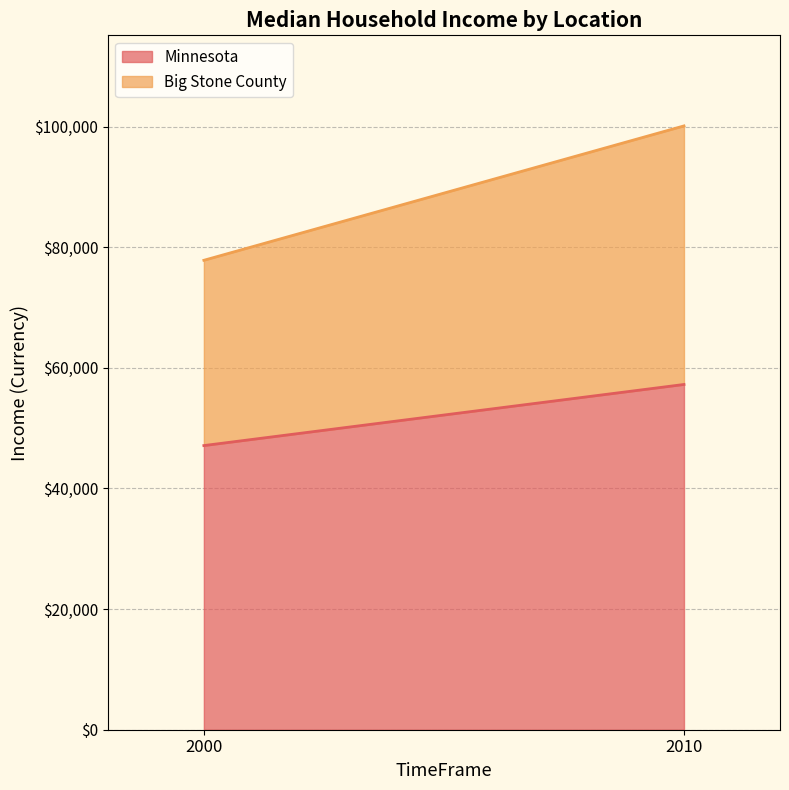

What is the smallest value displayed?

30721